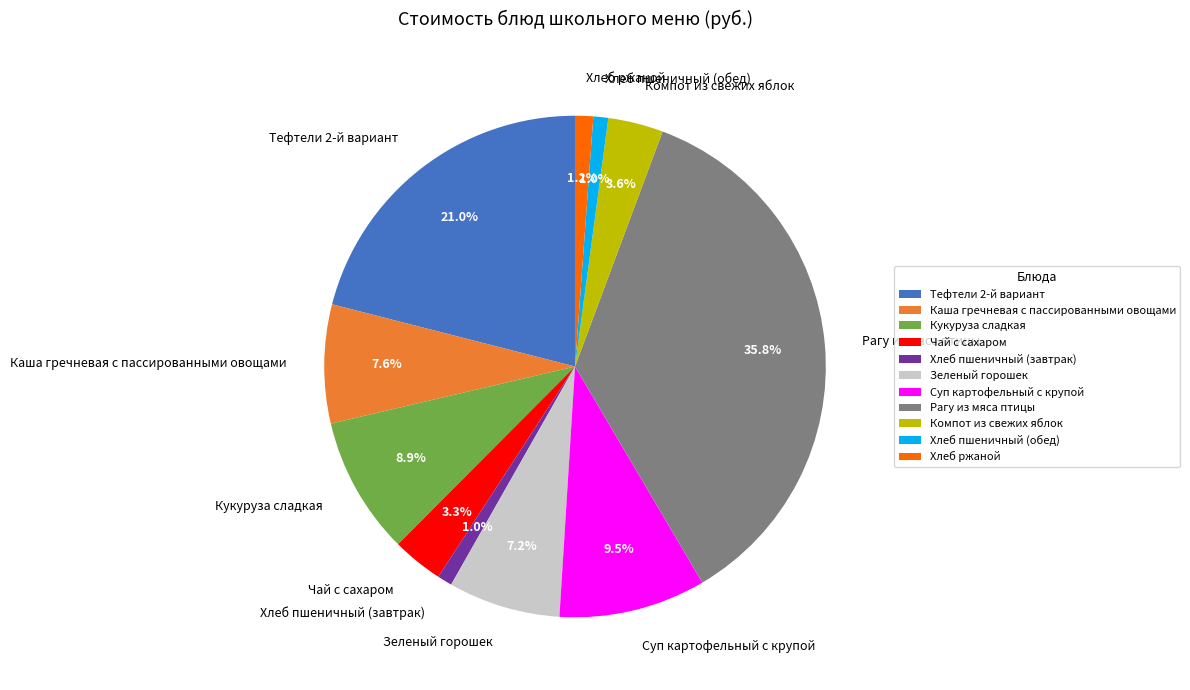

Is the sum of Суп картофельный с крупой and Зеленый горошек greater than half?

No